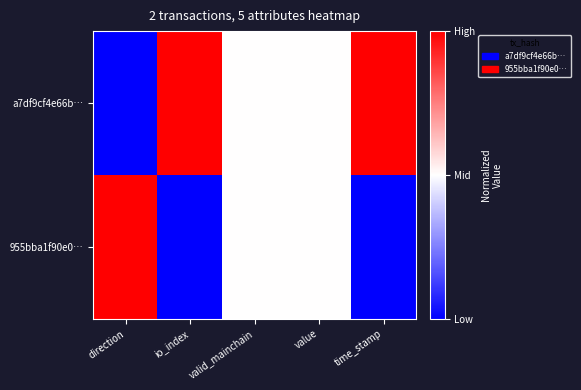

How many categories are shown in the chart?

5